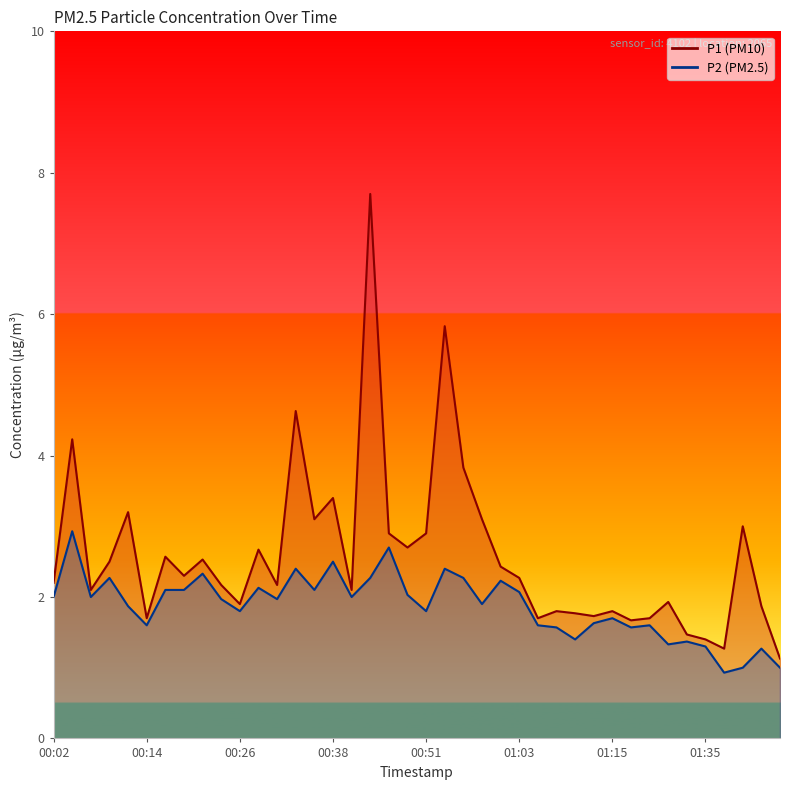

What is the sum of the P2 values at 00:53 and 00:58?

4.3